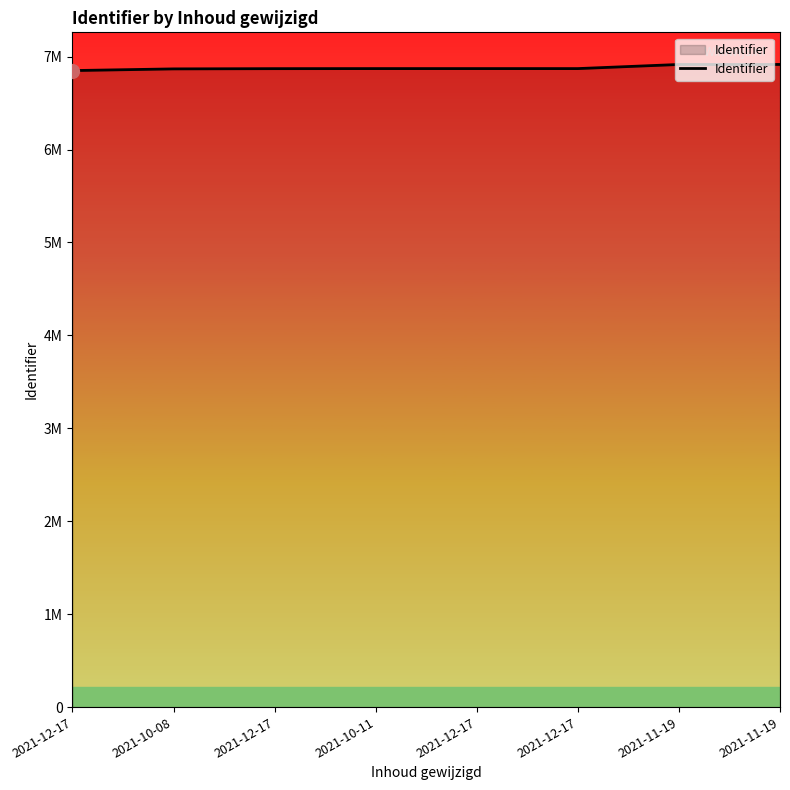

At which label is the value closest to 6883098?

2021-12-17